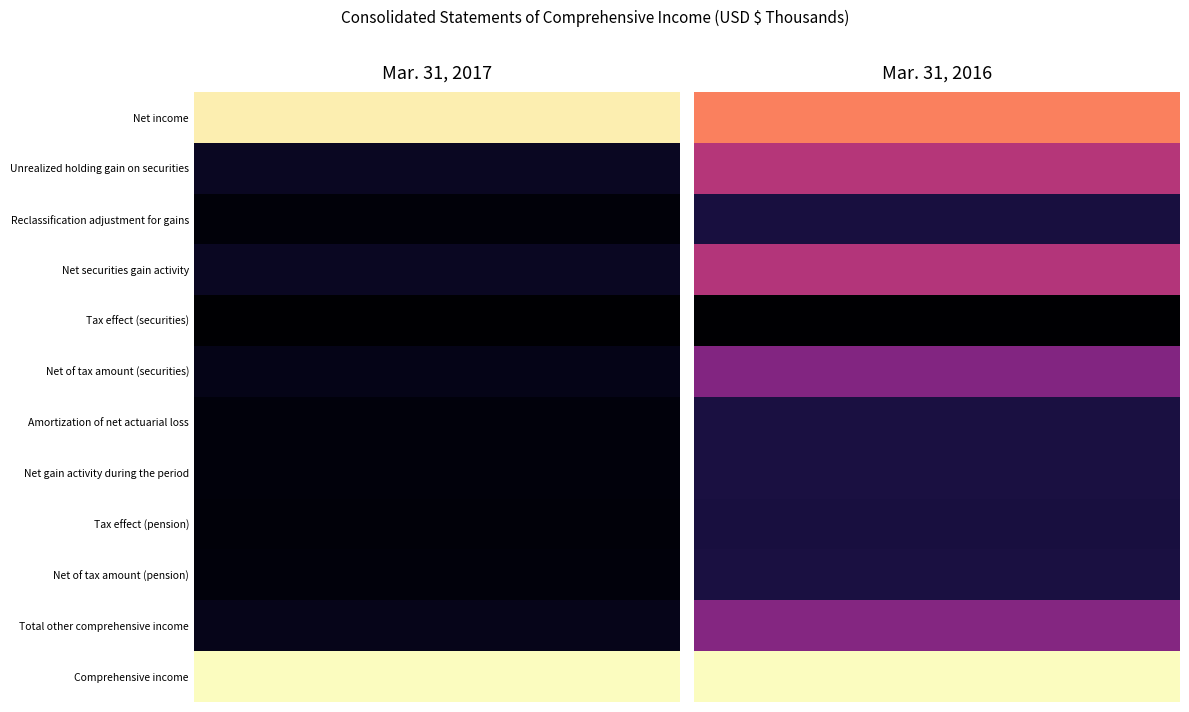

The Net securities gain activity series shows 7495 at 1. True or false?

True